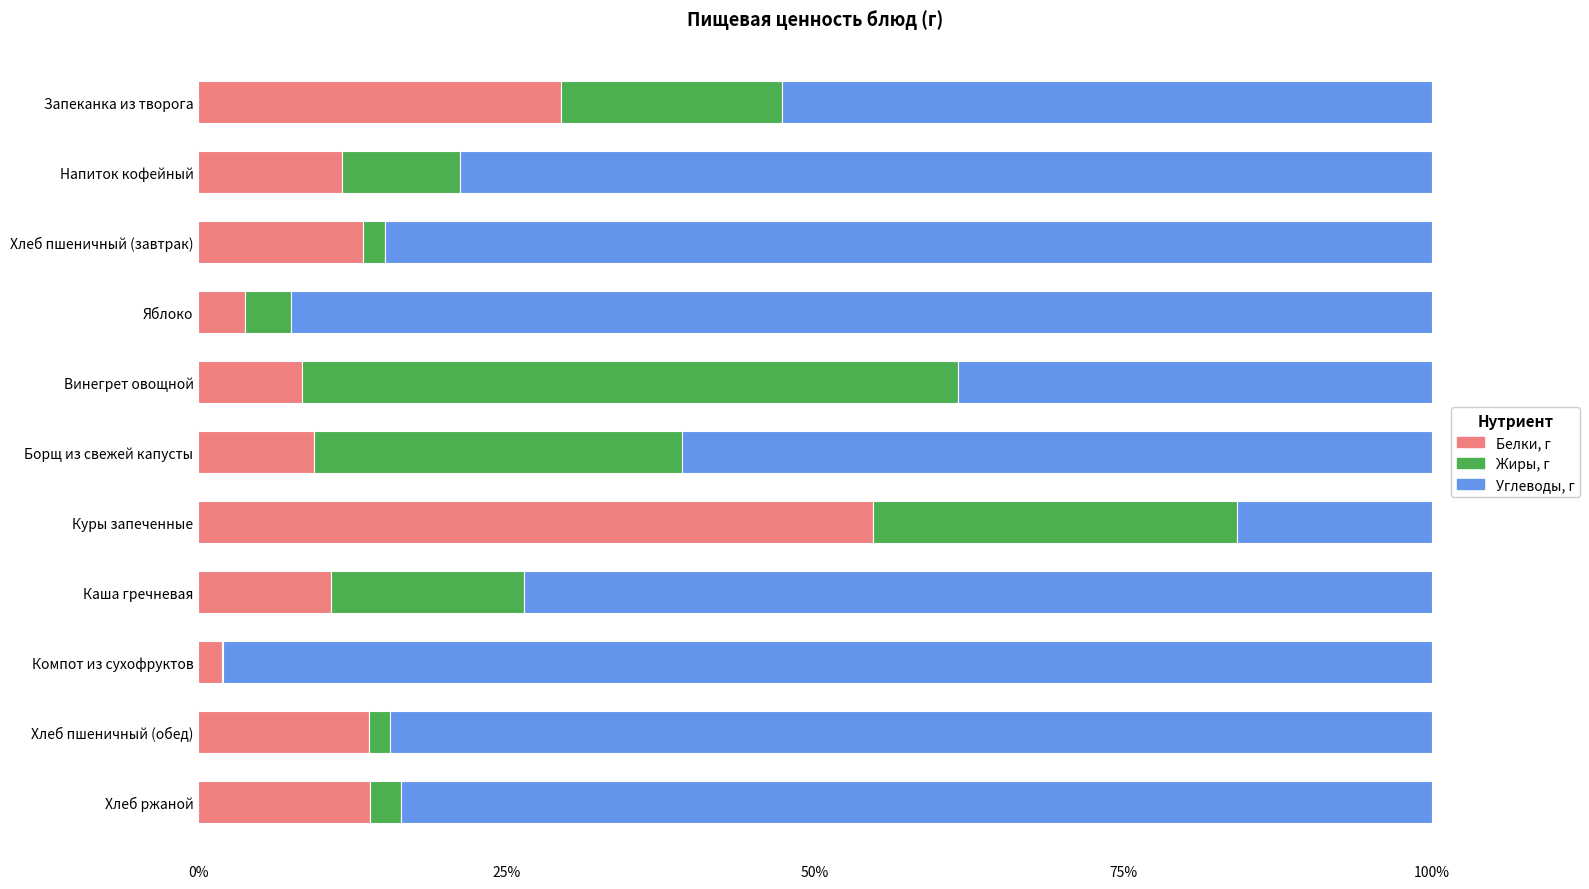

Is it true that Белки, г equals 19.7 at Напиток кофейный?

False